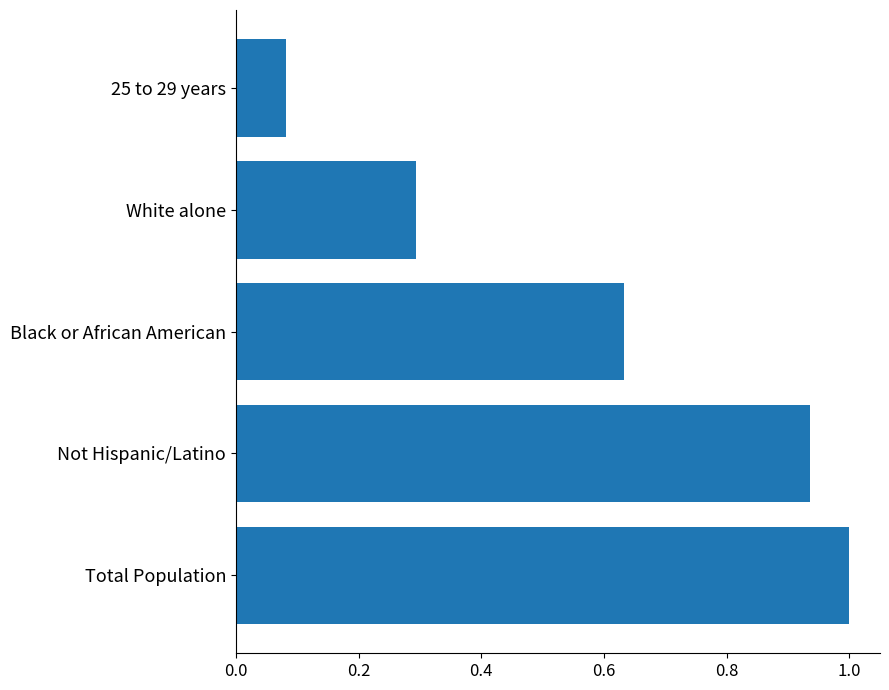

What is the difference between the maximum and second lowest values?

0.7